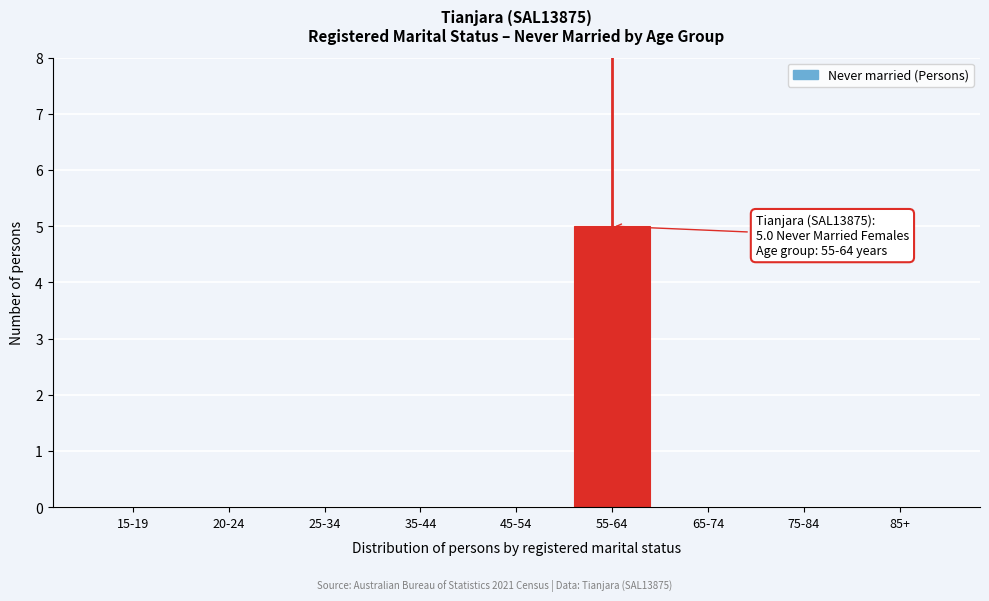

Reading left to right, extract all data points from this chart.

15-19=0	20-24=0	25-34=0	35-44=0	45-54=0	55-64=5	65-74=0	75-84=0	85+=0